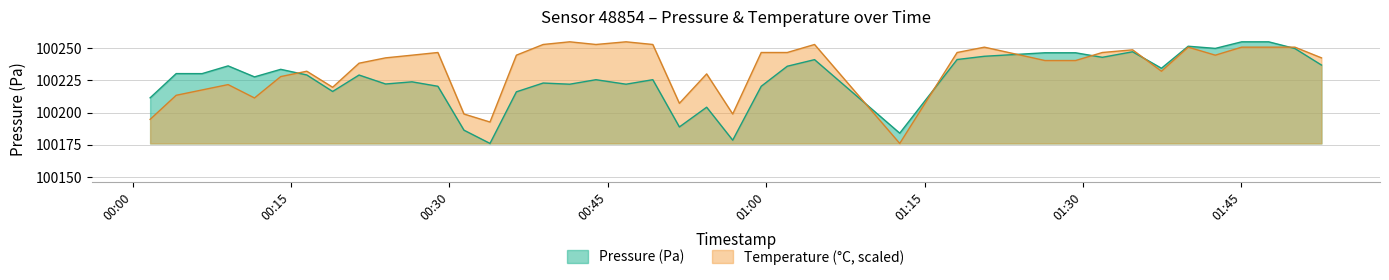

The temperature series shows 179611.7 at 2022-10-16T00:11:33. True or false?

False